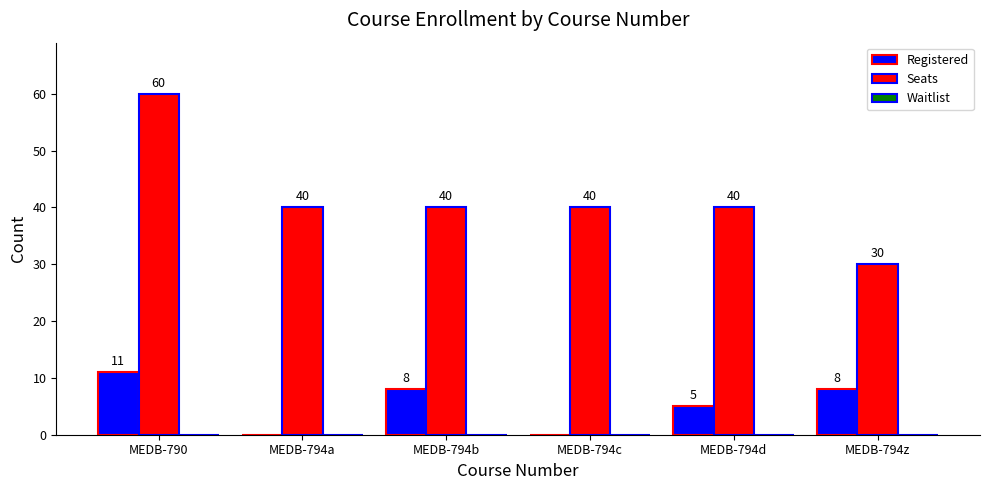

What is the maximum value shown in the chart?

60